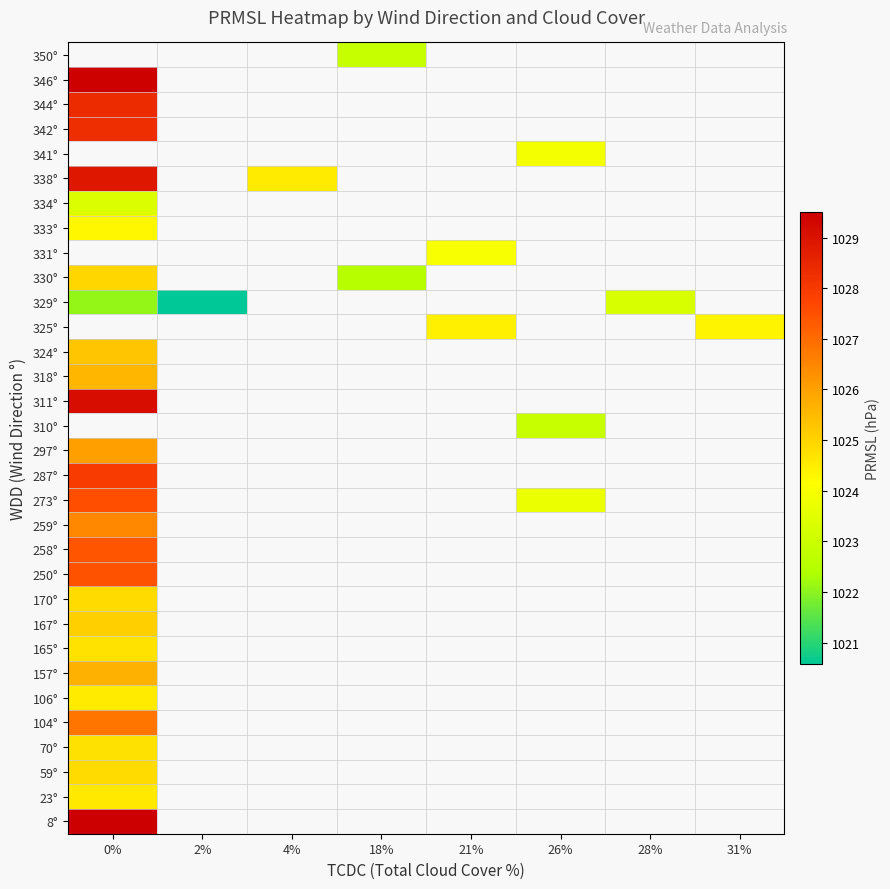

List the series in order of their peak value, highest first.

8°, 104°, 310°, 325°, 331°, 346°, 311°, 287°, 350°, 344°, 338°, 273°, 250°, 259°, 157°, 318°, 324°, 341°, 342°, 258°, 297°, 167°, 330°, 170°, 59°, 70°, 165°, 23°, 106°, 333°, 334°, 329°